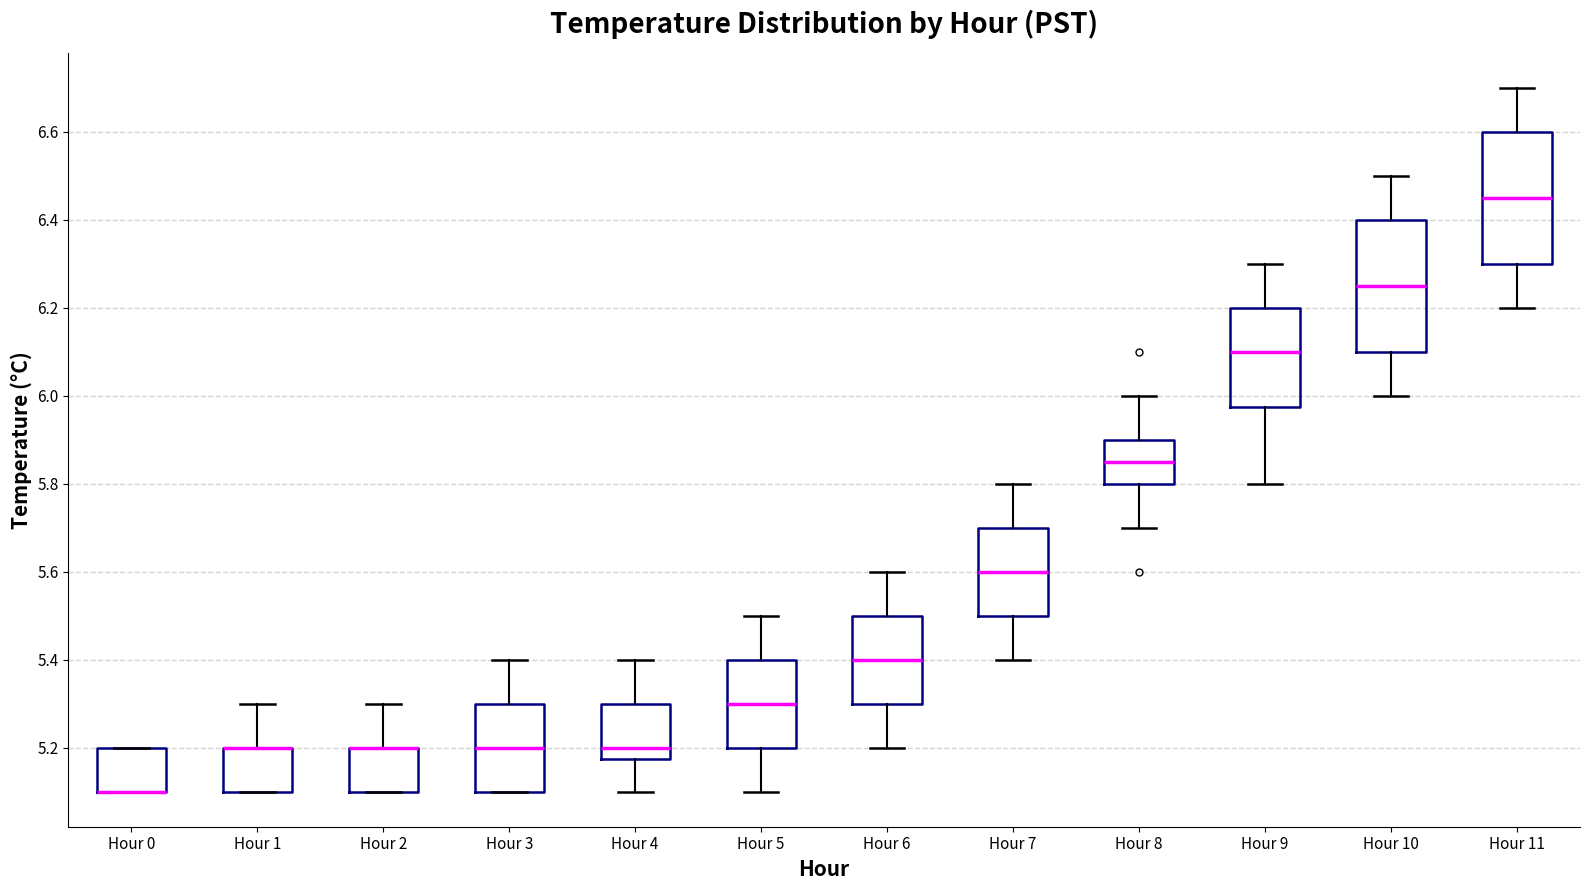

Reading left to right, read every box against the y-axis: the position of its median line, the range the box covers, and the ends of its whiskers. The values are not printed on the chart, so give them approximately, as read against the axis.

Hour 0: median 5.10 (drawn on the box's lower edge), box 5.10 to 5.20, whiskers 5.10 to 5.20
Hour 1: median 5.20 (drawn on the box's upper edge), box 5.10 to 5.20, whiskers 5.10 to 5.30
Hour 2: median 5.20 (drawn on the box's upper edge), box 5.10 to 5.20, whiskers 5.10 to 5.30
Hour 3: median 5.20, box 5.10 to 5.30, whiskers 5.10 to 5.40
Hour 4: median 5.20, box 5.18 to 5.30, whiskers 5.10 to 5.40
Hour 5: median 5.30, box 5.20 to 5.40, whiskers 5.10 to 5.50
Hour 6: median 5.40, box 5.30 to 5.50, whiskers 5.20 to 5.60
Hour 7: median 5.60, box 5.50 to 5.70, whiskers 5.40 to 5.80
Hour 8: median 5.86, box 5.80 to 5.90, whiskers 5.70 to 6.00
Hour 9: median 6.10, box 5.98 to 6.20, whiskers 5.80 to 6.30
Hour 10: median 6.26, box 6.10 to 6.40, whiskers 6.00 to 6.50
Hour 11: median 6.46, box 6.30 to 6.60, whiskers 6.20 to 6.70